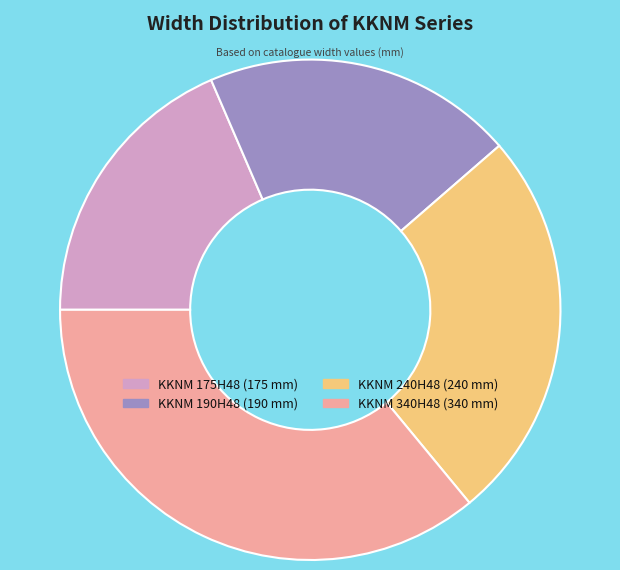

Which has a higher value, KKNM 190H48 or KKNM 240H48?

KKNM 240H48